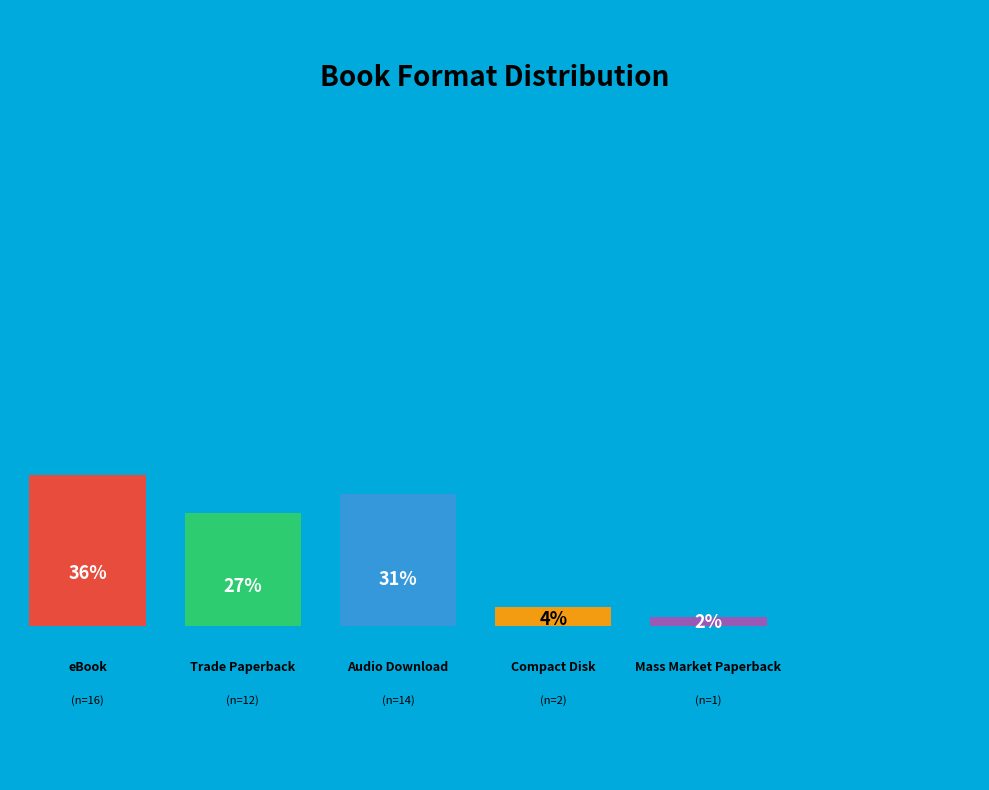

What percentage is NOT represented by Trade Paperback?

73.3%